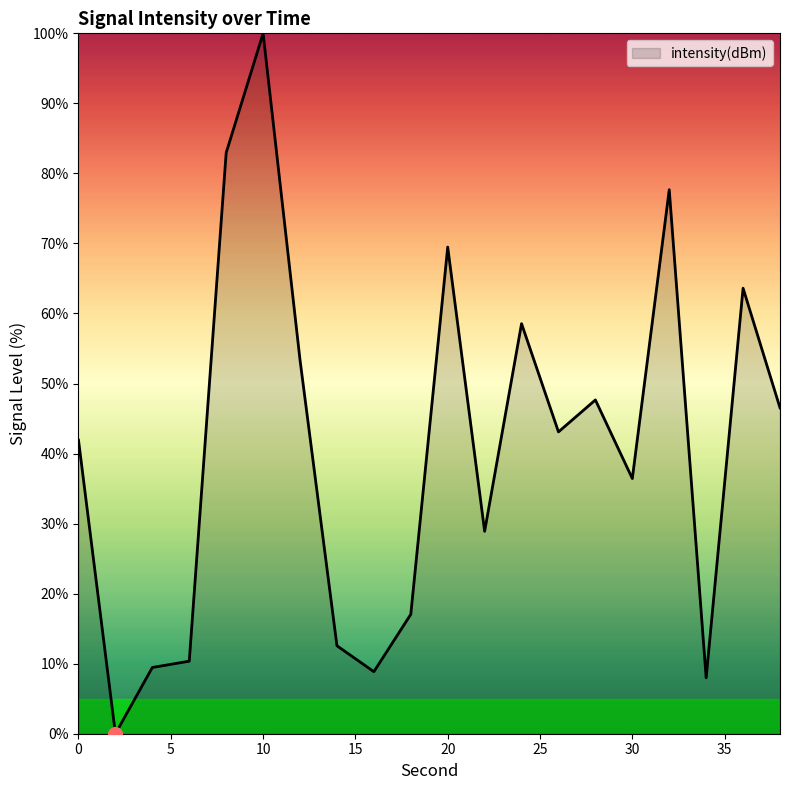

What is the difference between the maximum and minimum values?

100.0